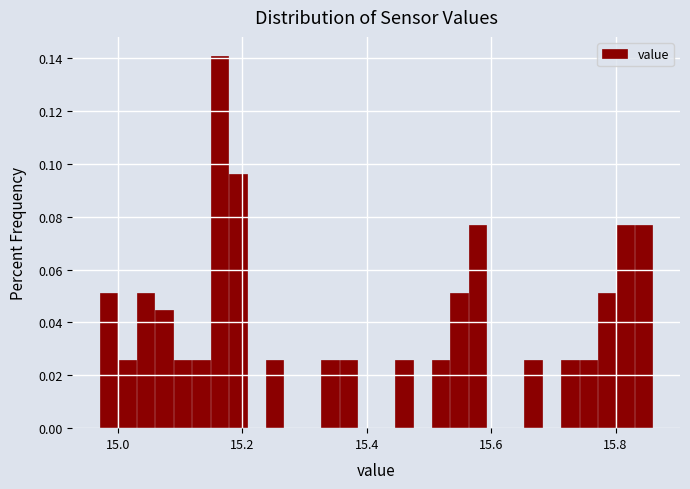

Around what value on the x-axis is the tallest bar? Give the approximate position of its centre, as read against the axis.

15.16